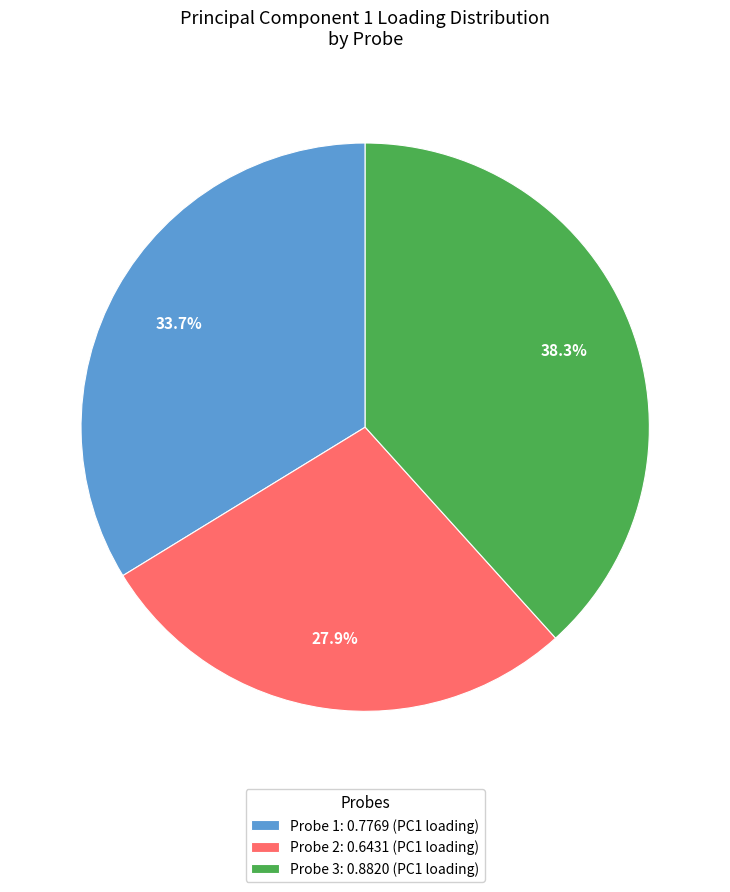

True or false: Probe 1 accounts for 45% of the total.

False